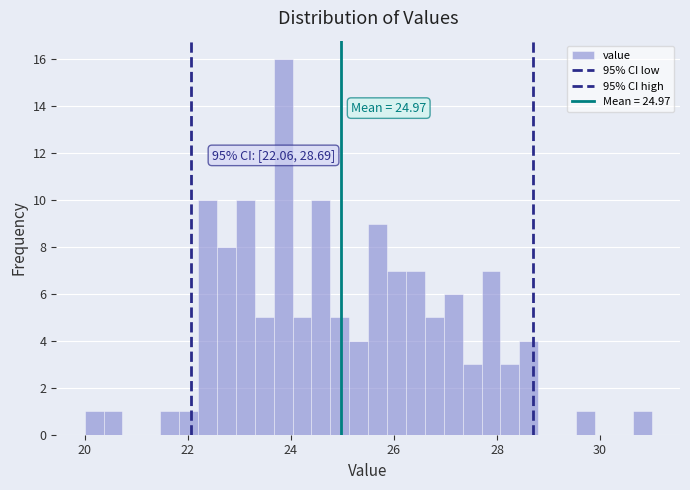

Around what value on the x-axis is the tallest bar? Give the approximate position of its centre, as read against the axis.

23.8